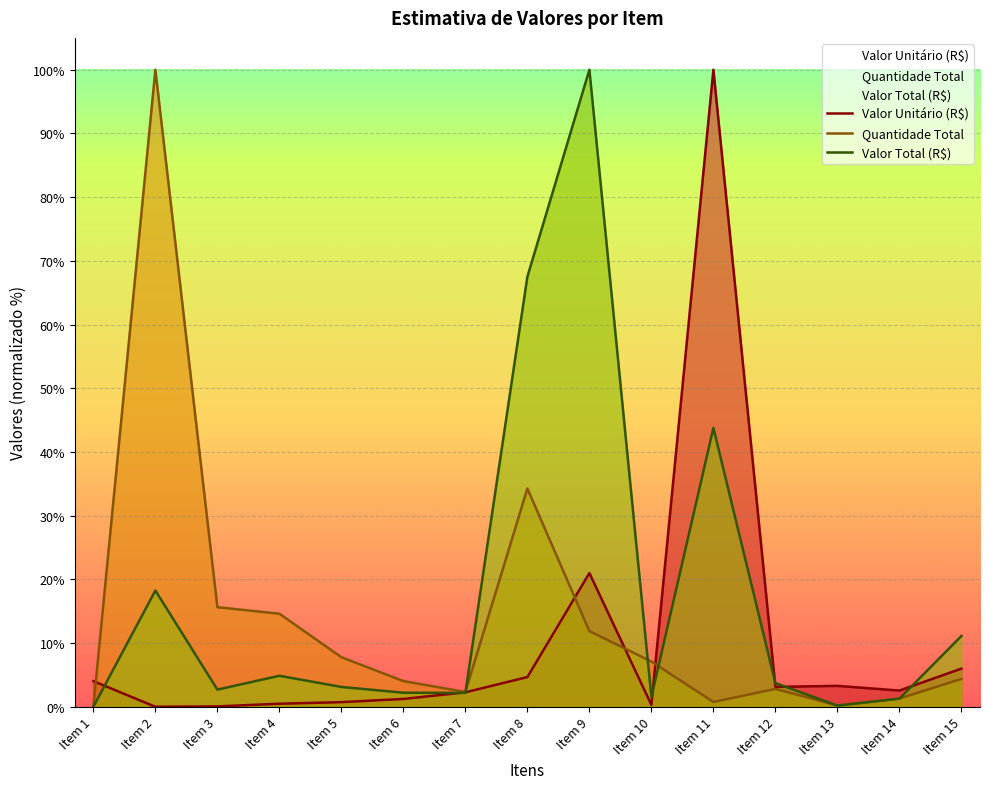

Which label corresponds to the largest value in the chart?

Item 9